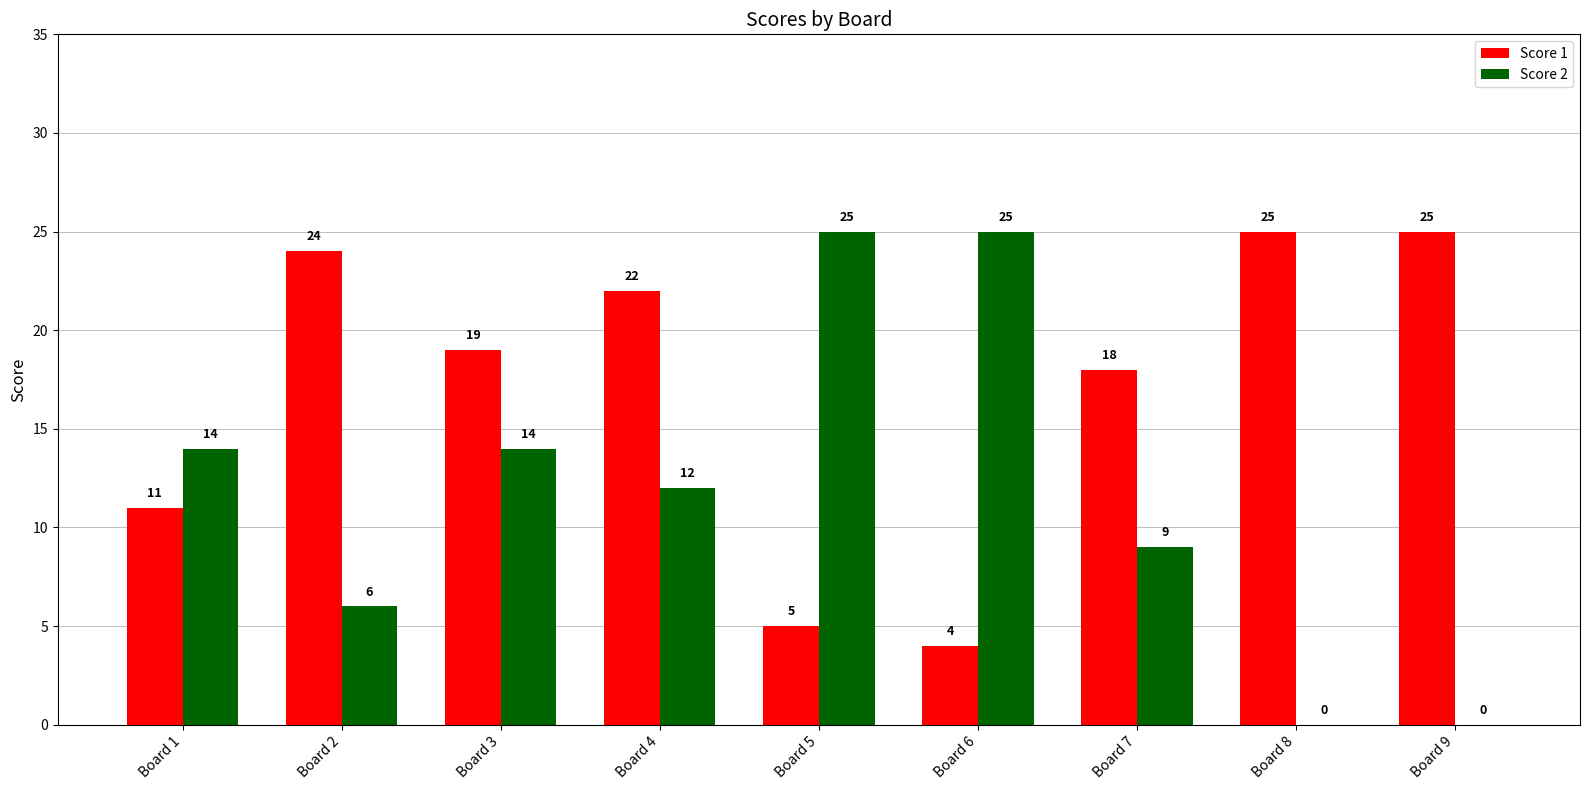

At which label is Score 1 closest to 14?

Board 1